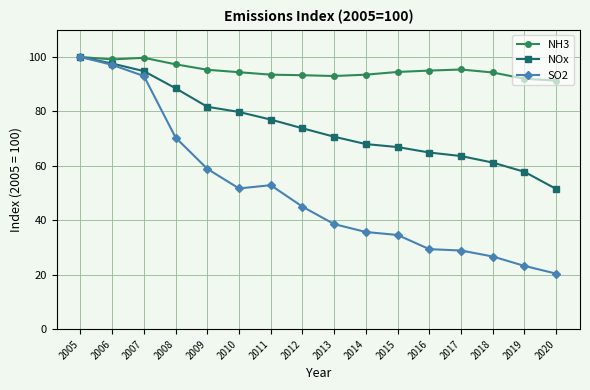

At 2015, list the series in order from largest to smallest.

NH3, NOx, SO2